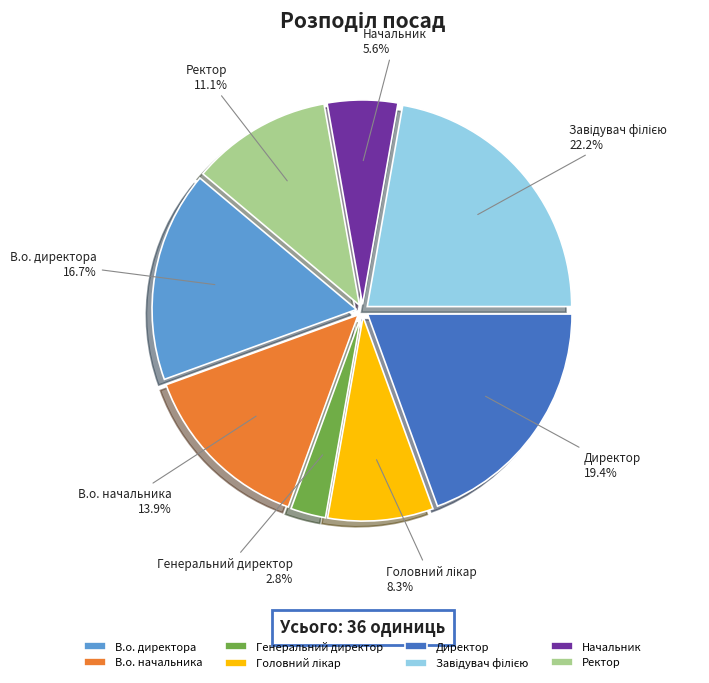

Is В.о. директора the majority of the pie?

No